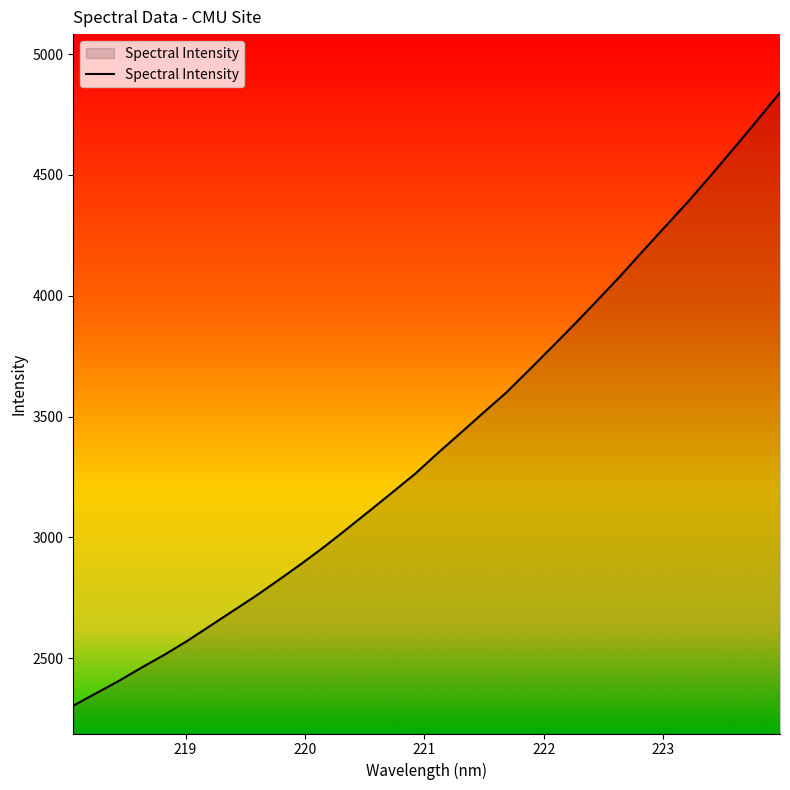

What is the smallest value displayed?

2302.8